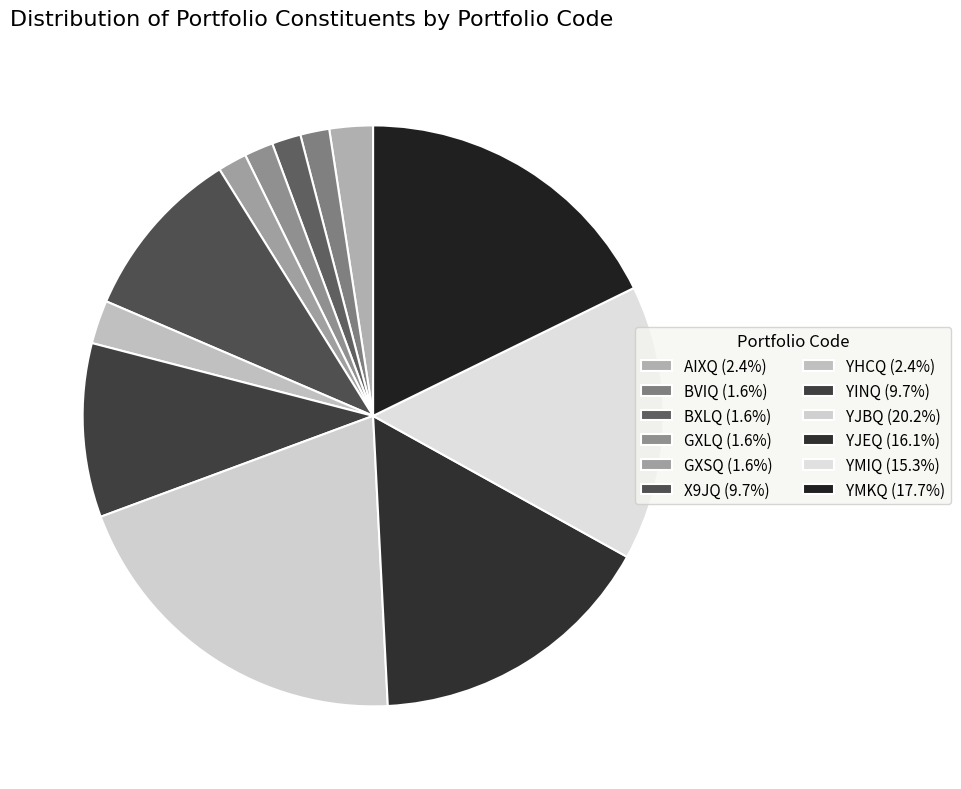

To the nearest percent, what is the difference between the largest and smallest slice percentages?

19%